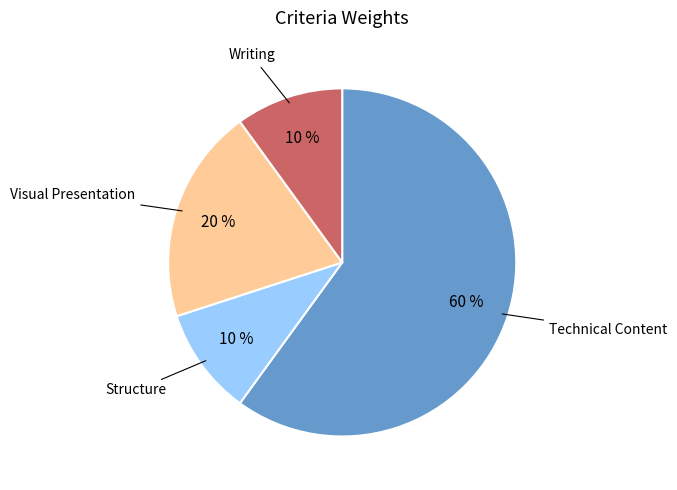

To the nearest percent, what is the difference between the largest and smallest slice percentages?

50%